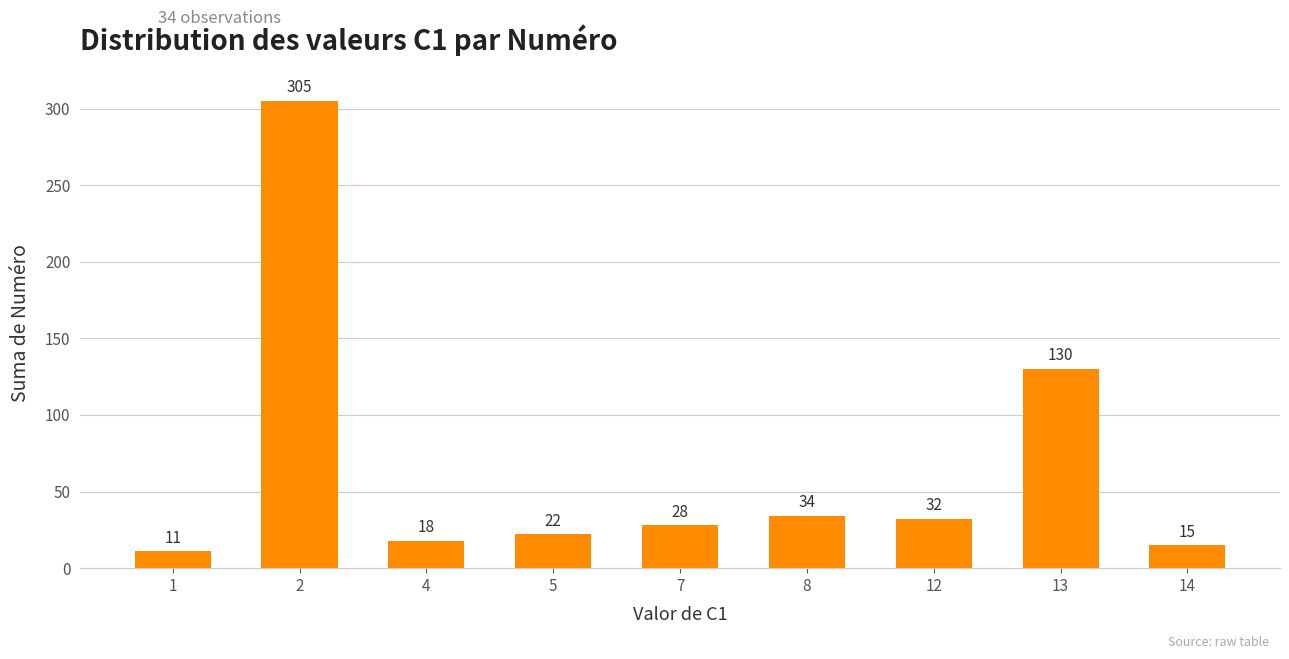

Is it true that the value at 8 is 48?

False